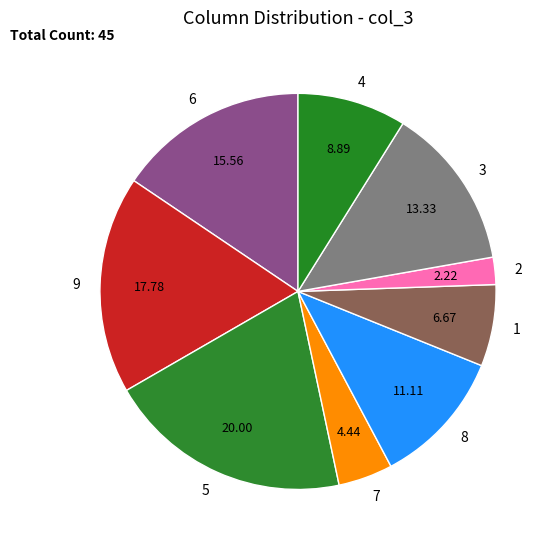

Is 3 the majority of the pie?

No